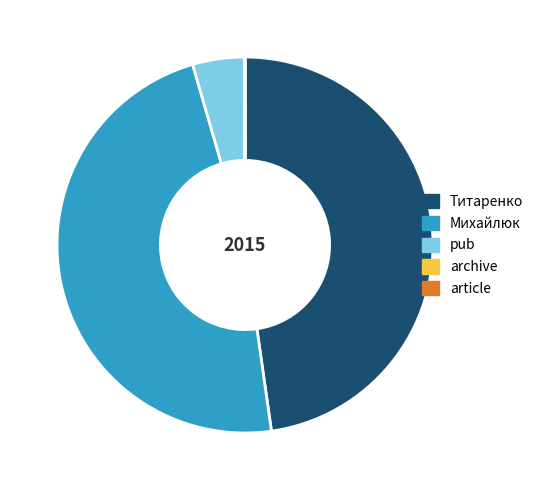

Is it true that Титаренко is 48% of the pie?

True